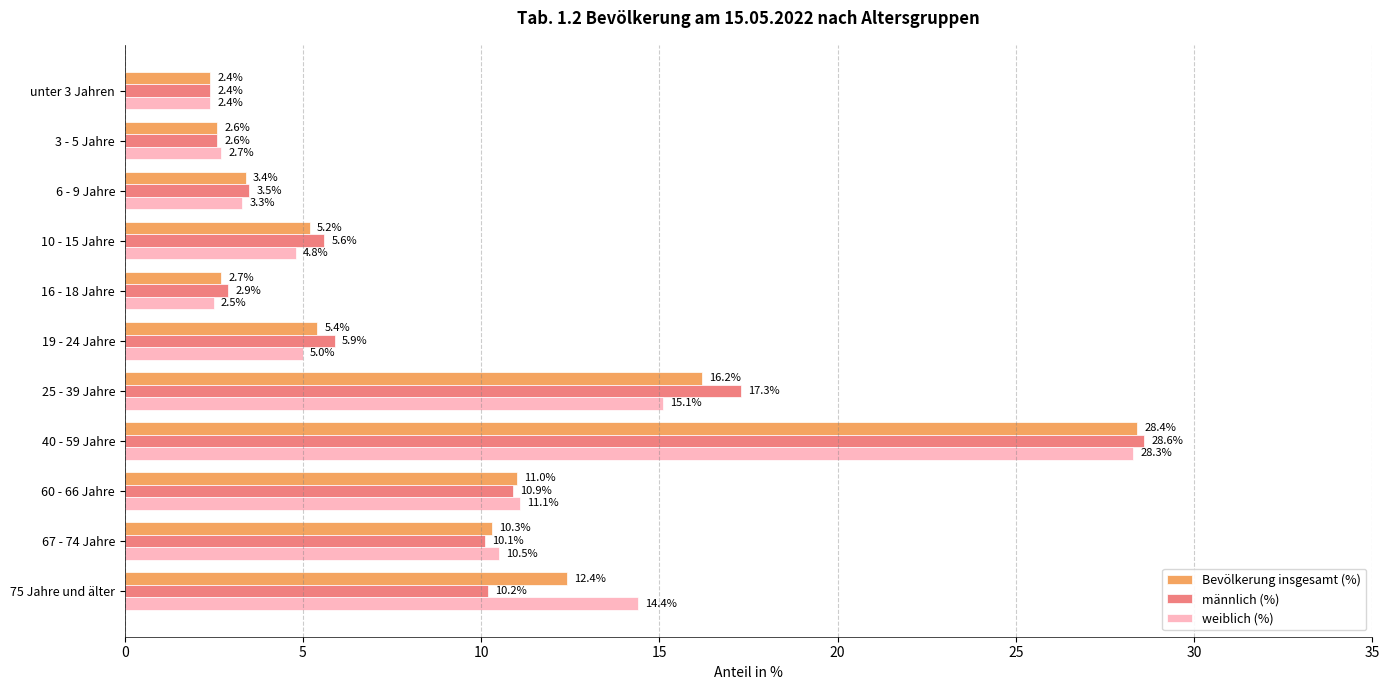

What are all the series names shown in the legend?

Bevölkerung insgesamt (%), männlich (%), weiblich (%)